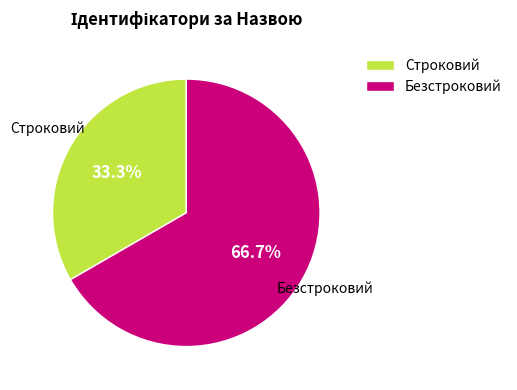

Do Строковий and Безстроковий together represent more than half of the pie?

Yes